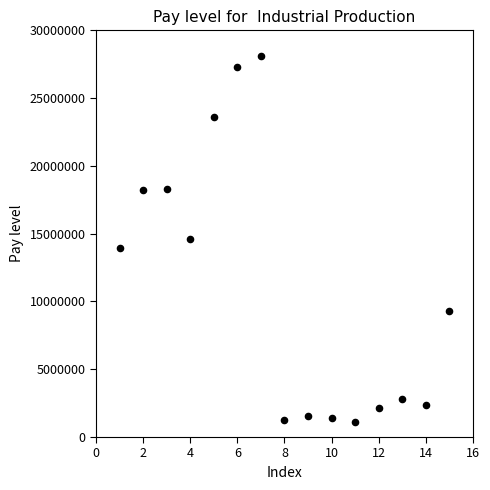

What is the range of X values (max minus min)?

14